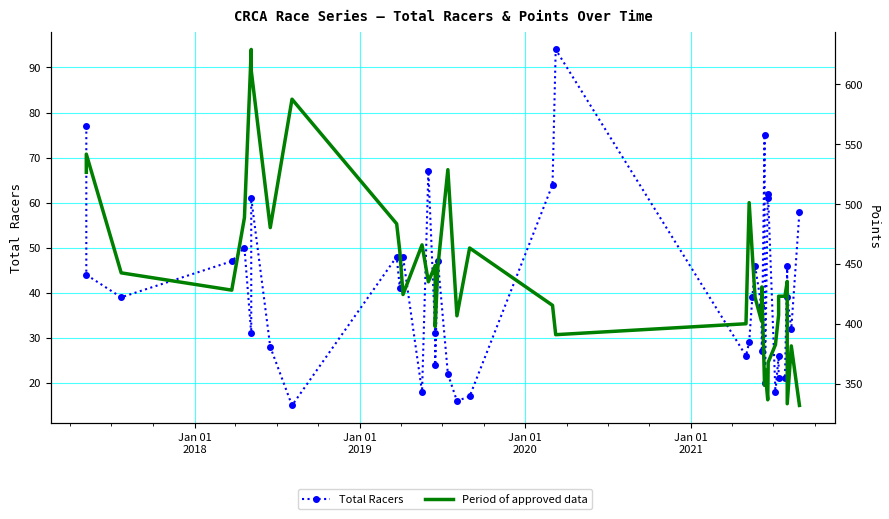

List the series in order of their overall mean, highest first.

Period of approved data (Points), Total Racers